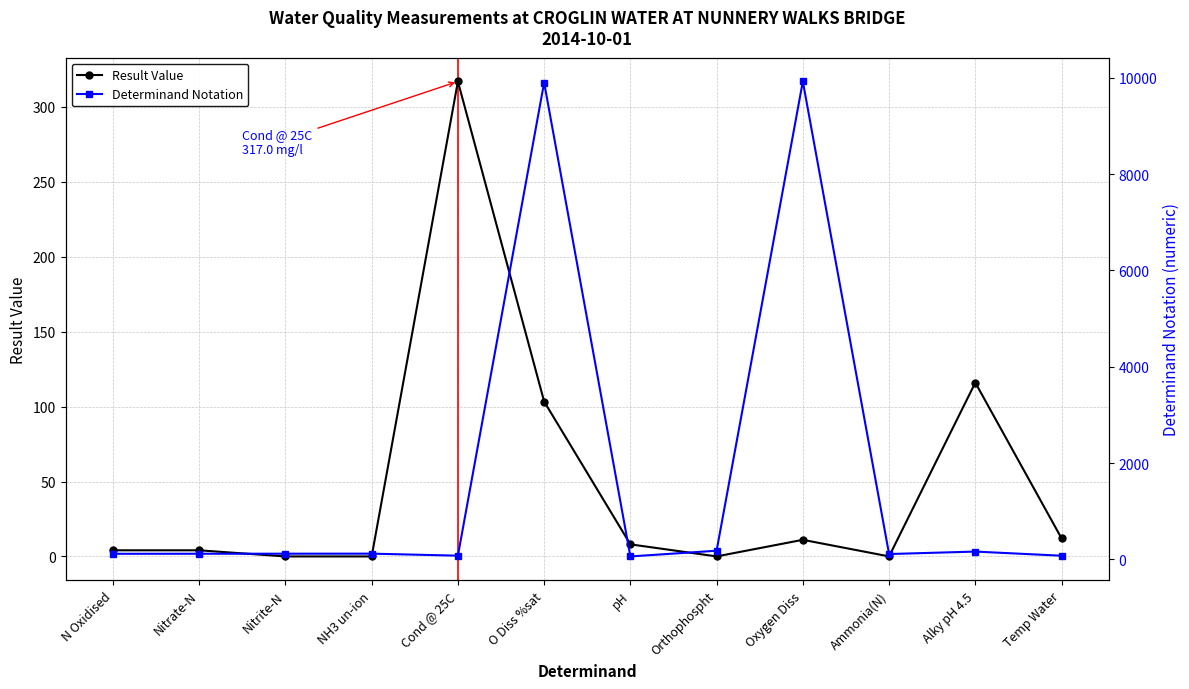

True or false: Result Value and Determinand Notation intersect in this chart.

True